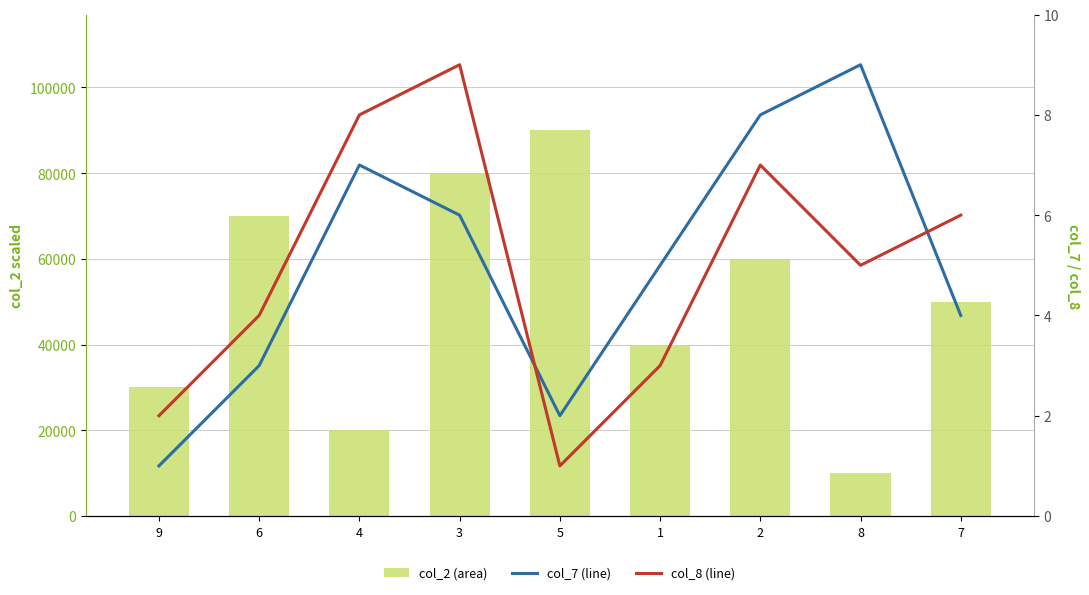

What is the sum of the col_2 (area) values at 1 and 6?

110000